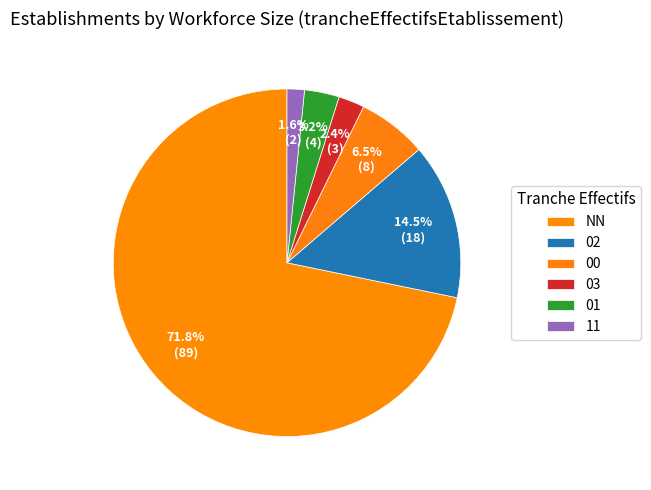

To the nearest percent, what portion does 02 represent?

15%